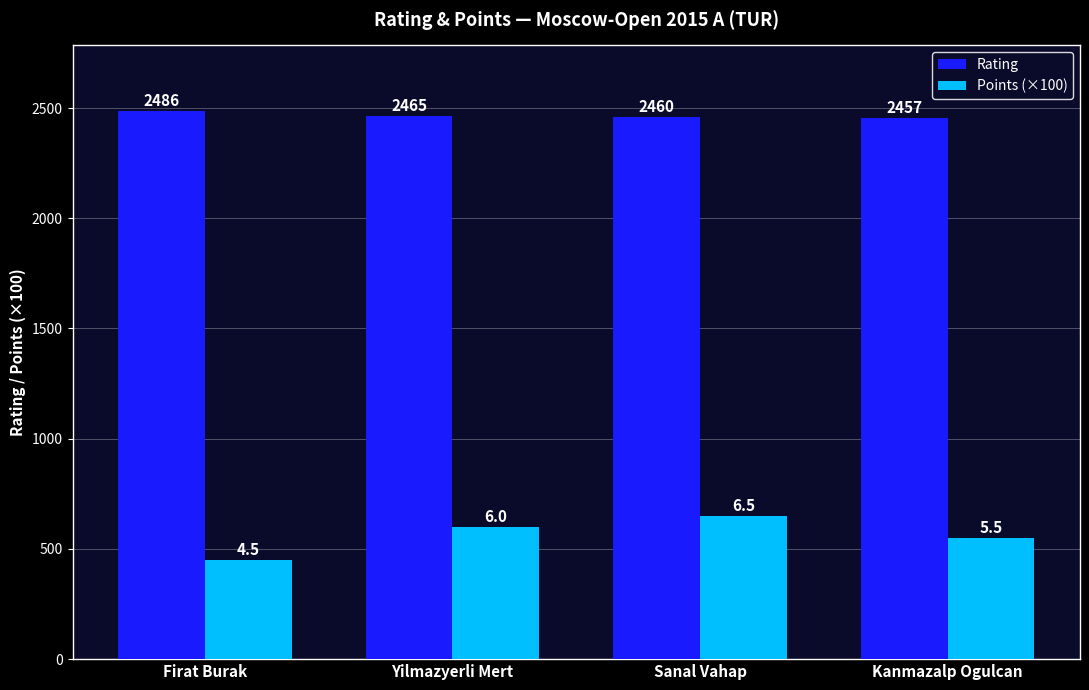

What is the difference between the maximum and second lowest values in the Rating series?

26